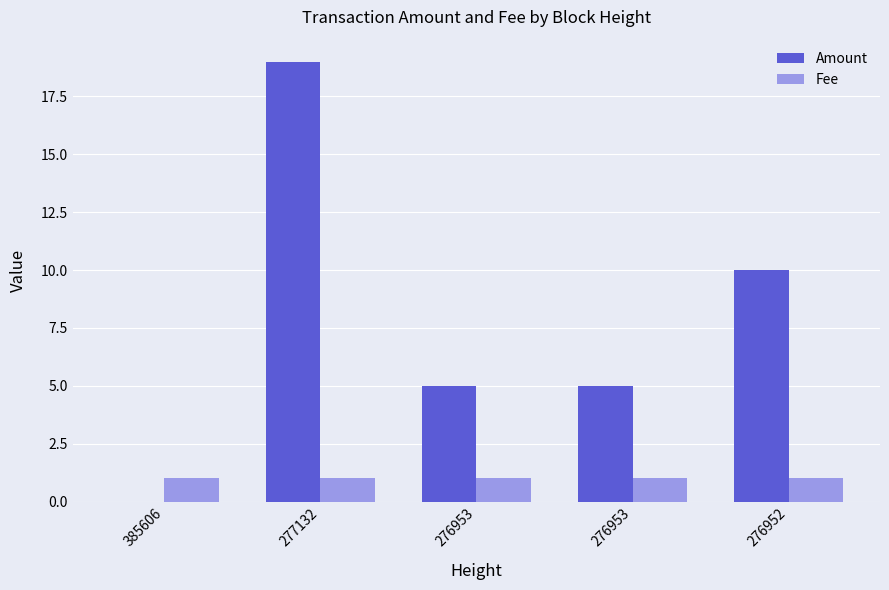

Which has a higher value, 276953 or 385606?

276953